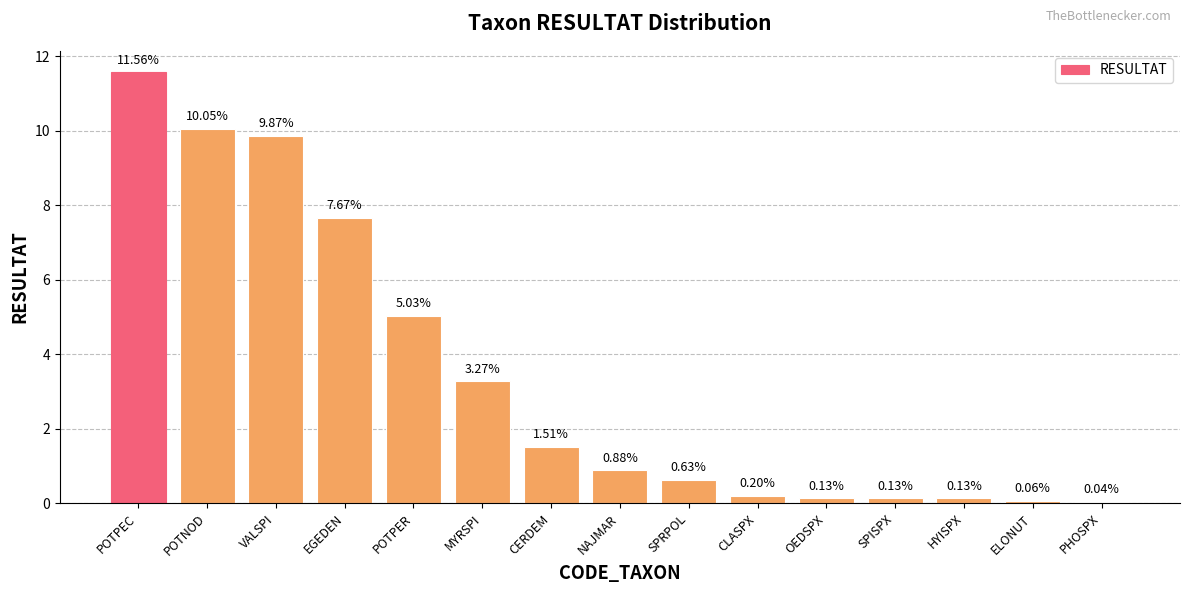

At which label is the value closest to 5?

POTPER